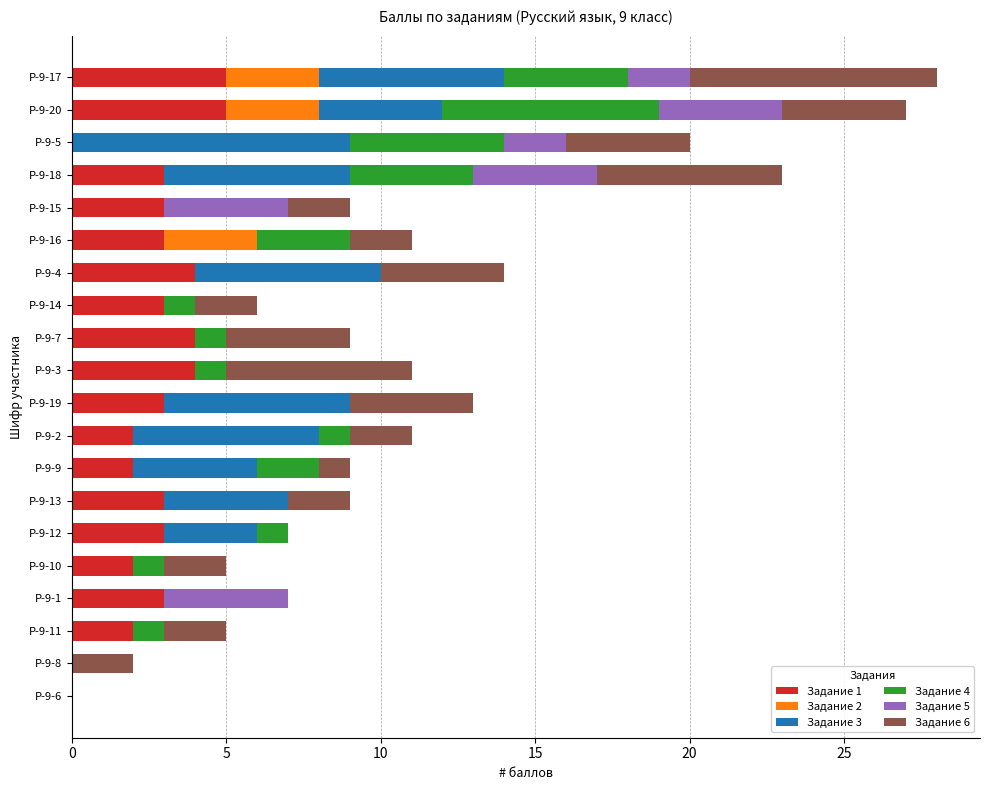

What is the total value across all series at Р-9-12?

7